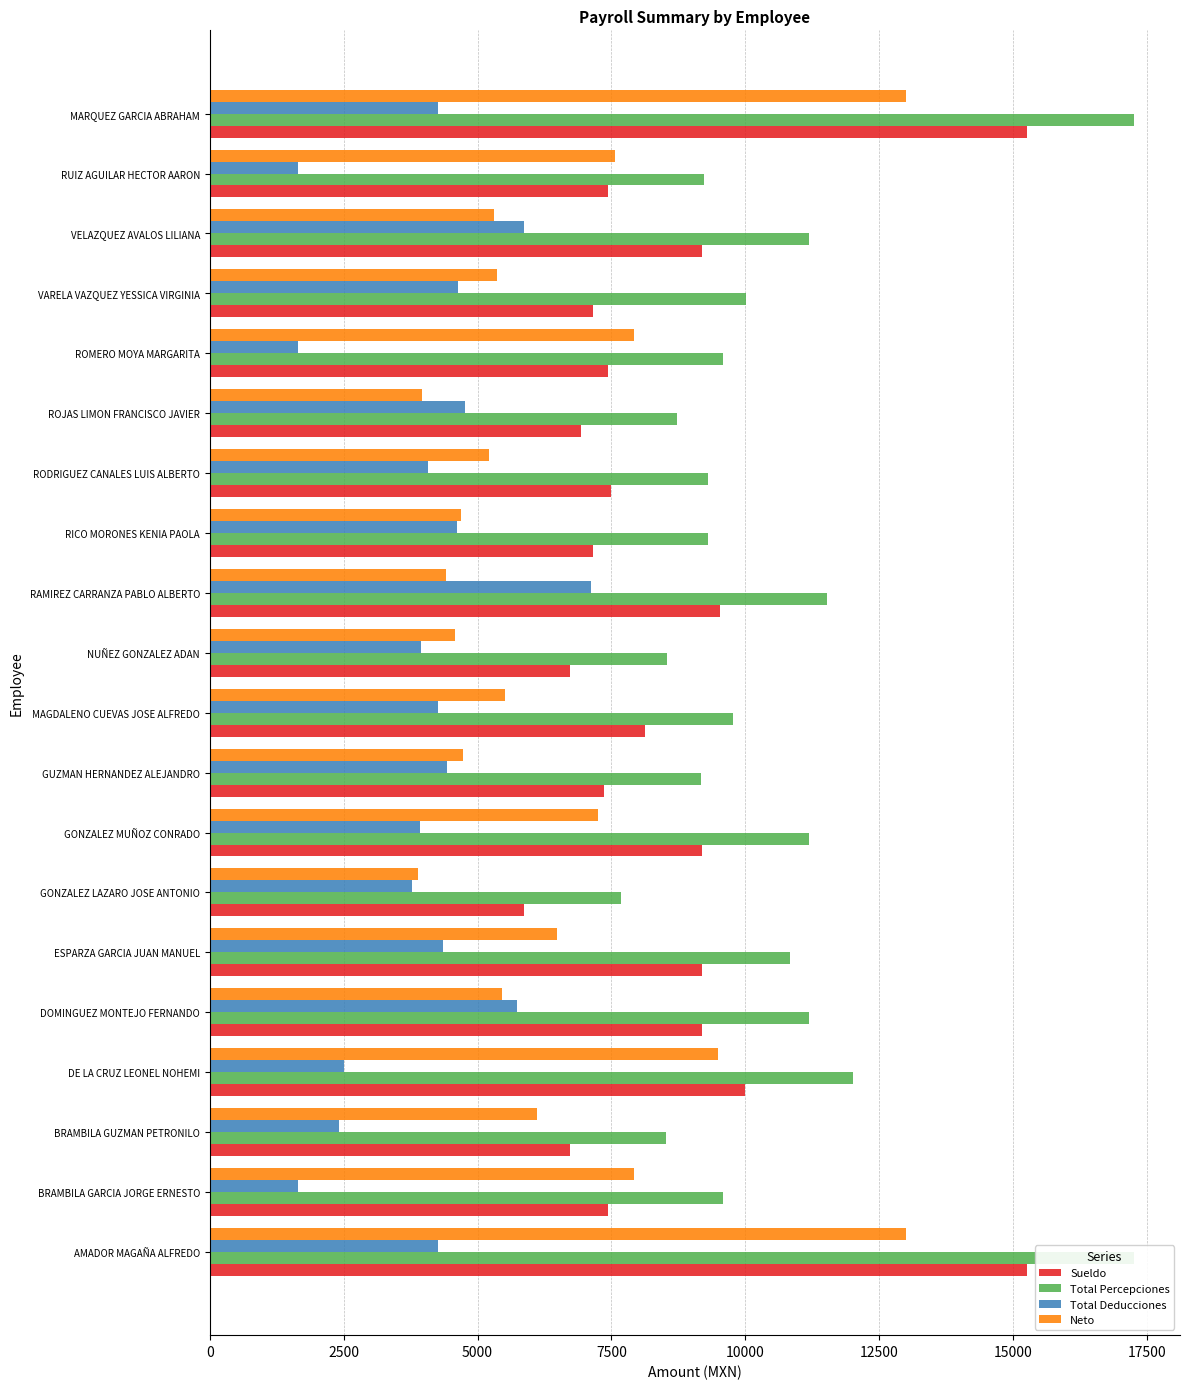

At how many categories does at least one series exceed 1669?

20